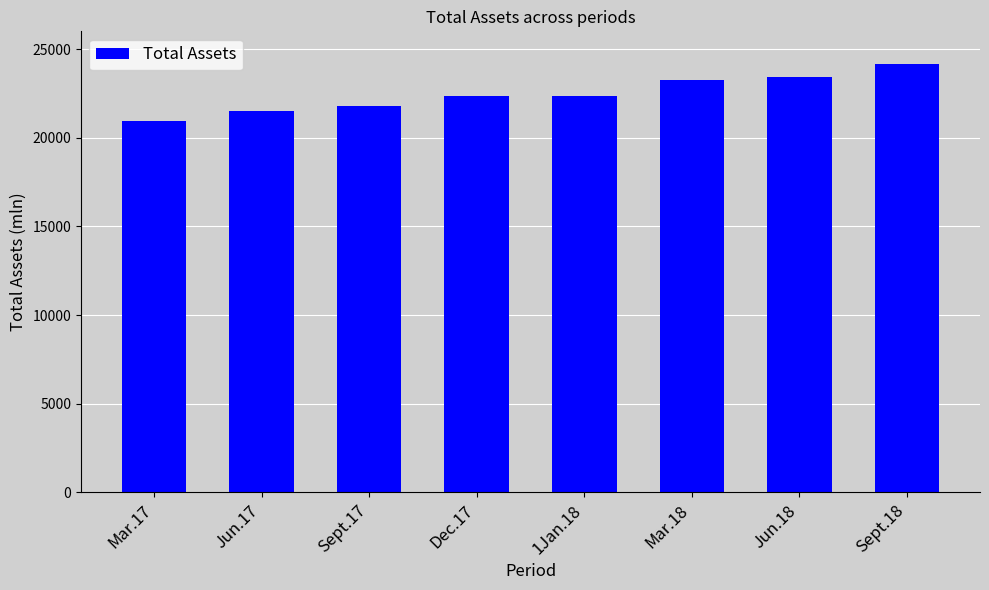

The chart shows a value of 36308.6 at Dec.17. True or false?

False